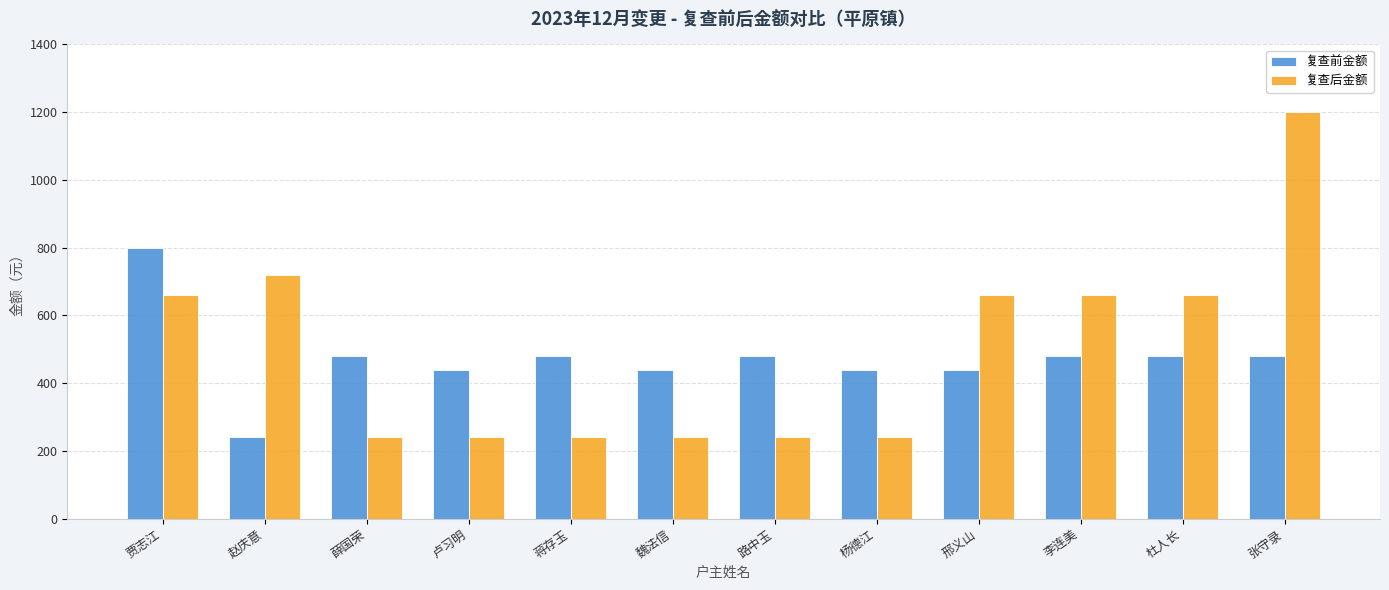

What is the difference between the highest and lowest values at 邢义山?

220